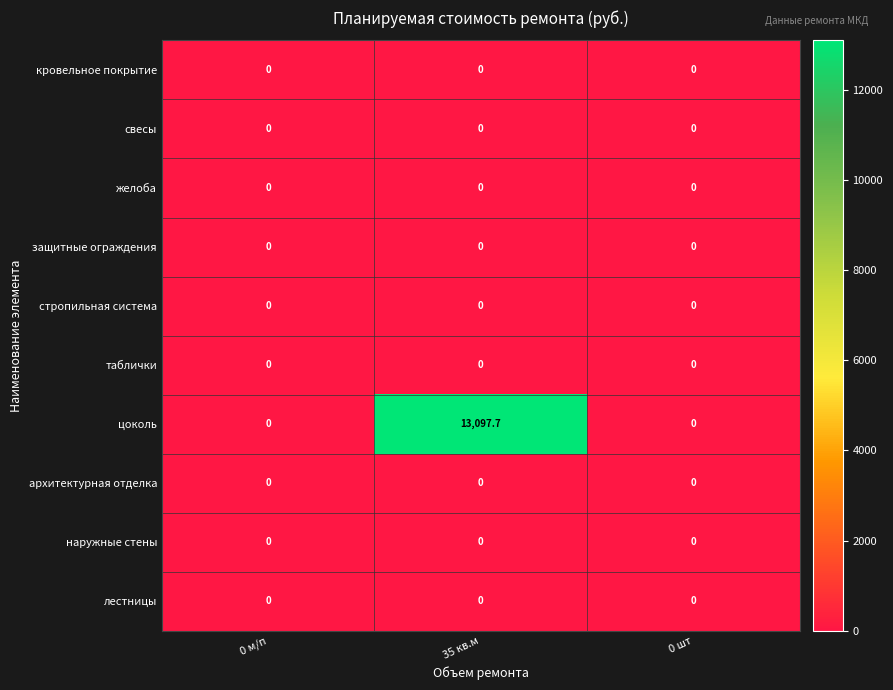

Which series changed the most between 0 м/п and 35 кв.м?

цоколь